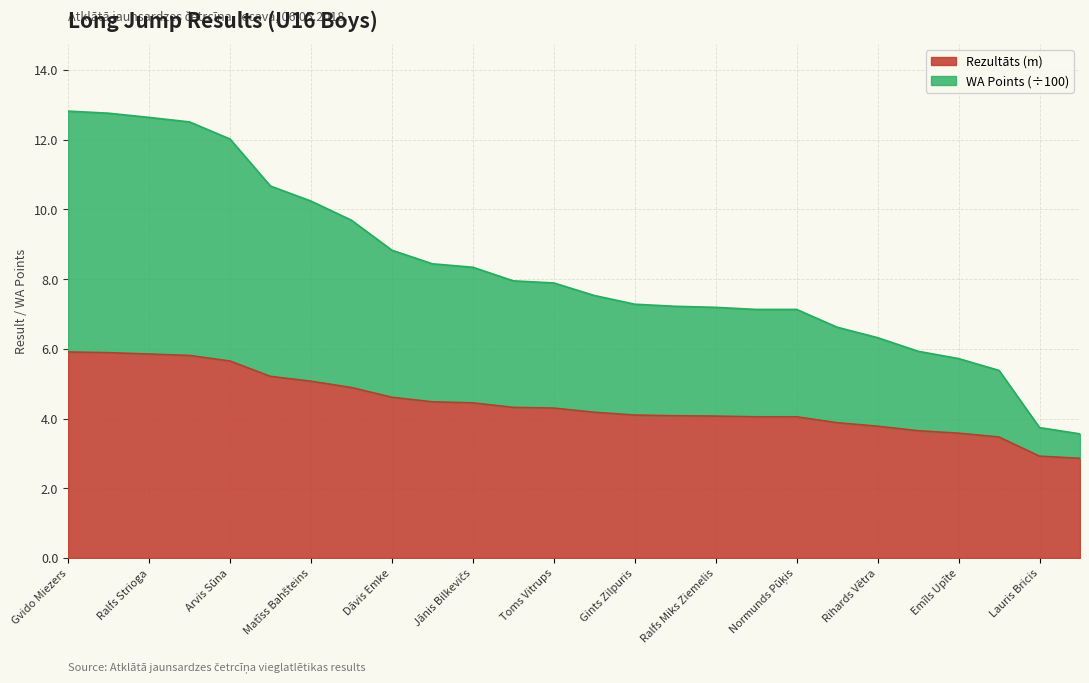

At how many categories does at least one series exceed 6?

21